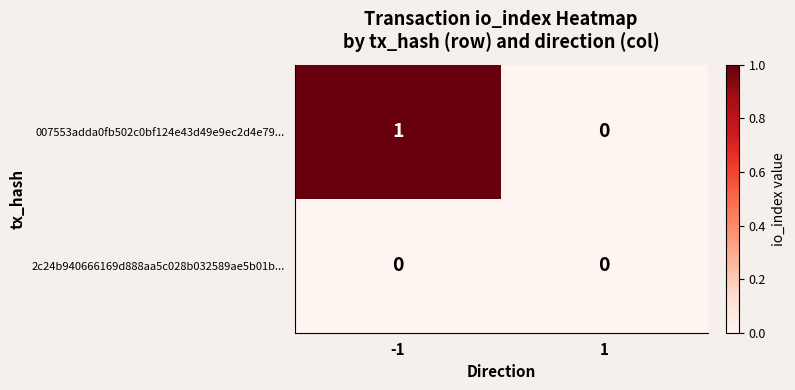

What is the greatest value displayed?

1